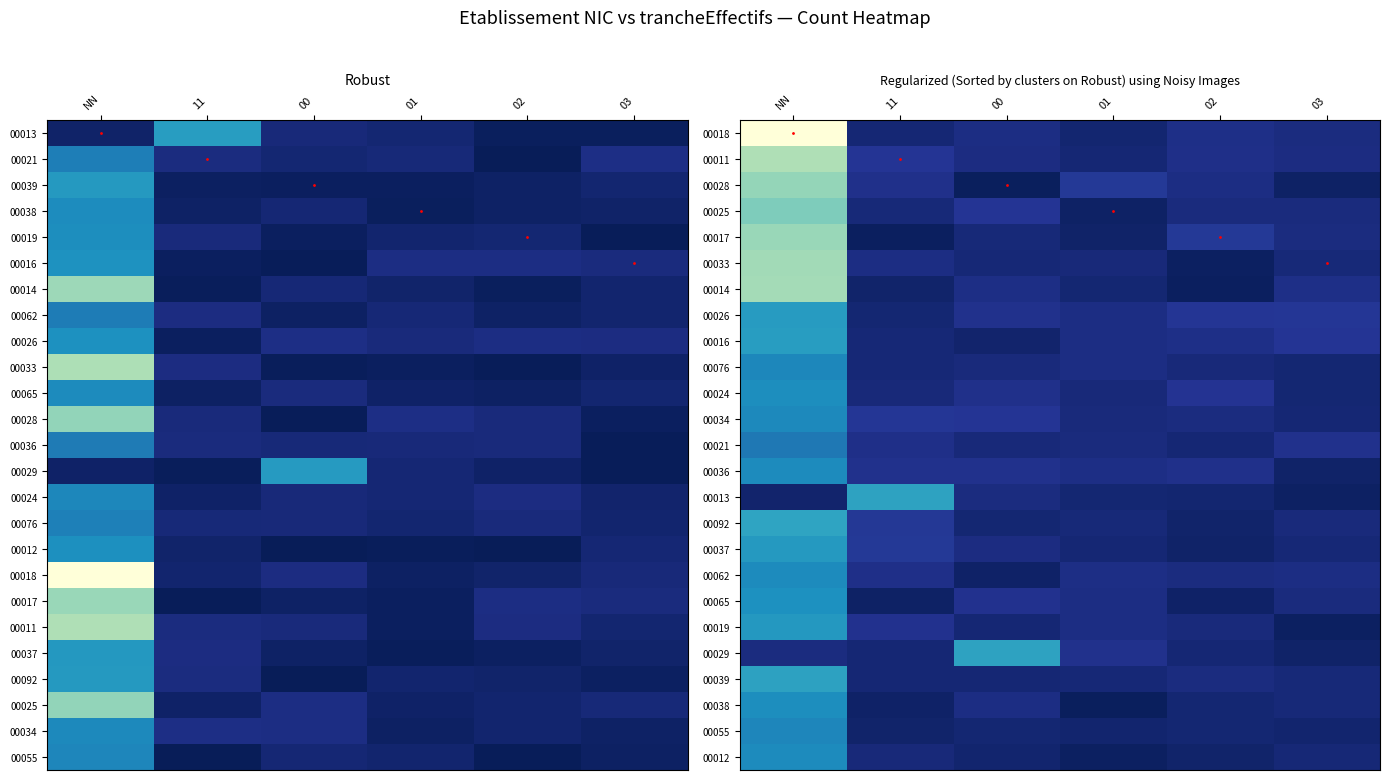

The 00037 series shows 0.1 at 02. True or false?

True